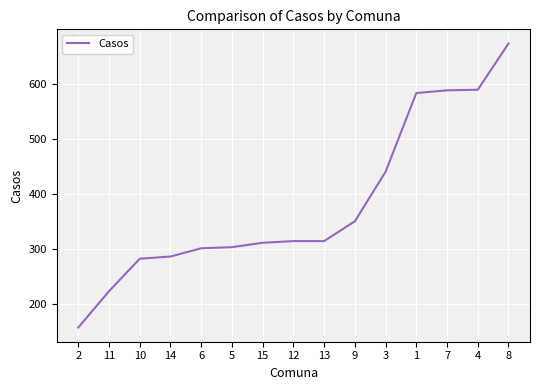

At which category does the chart reach its minimum across all series?

2